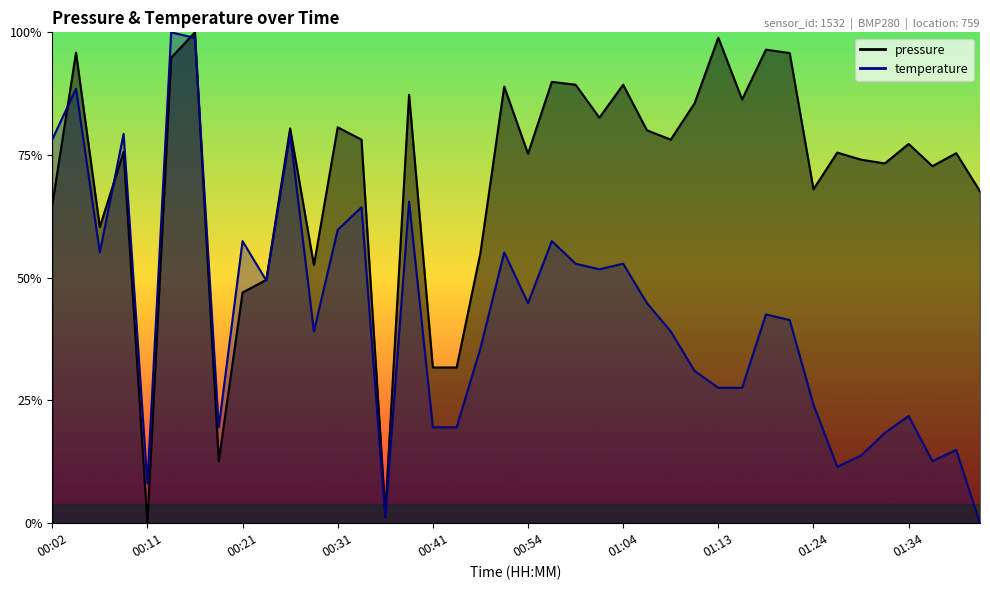

What position from the right is 00:51?

21